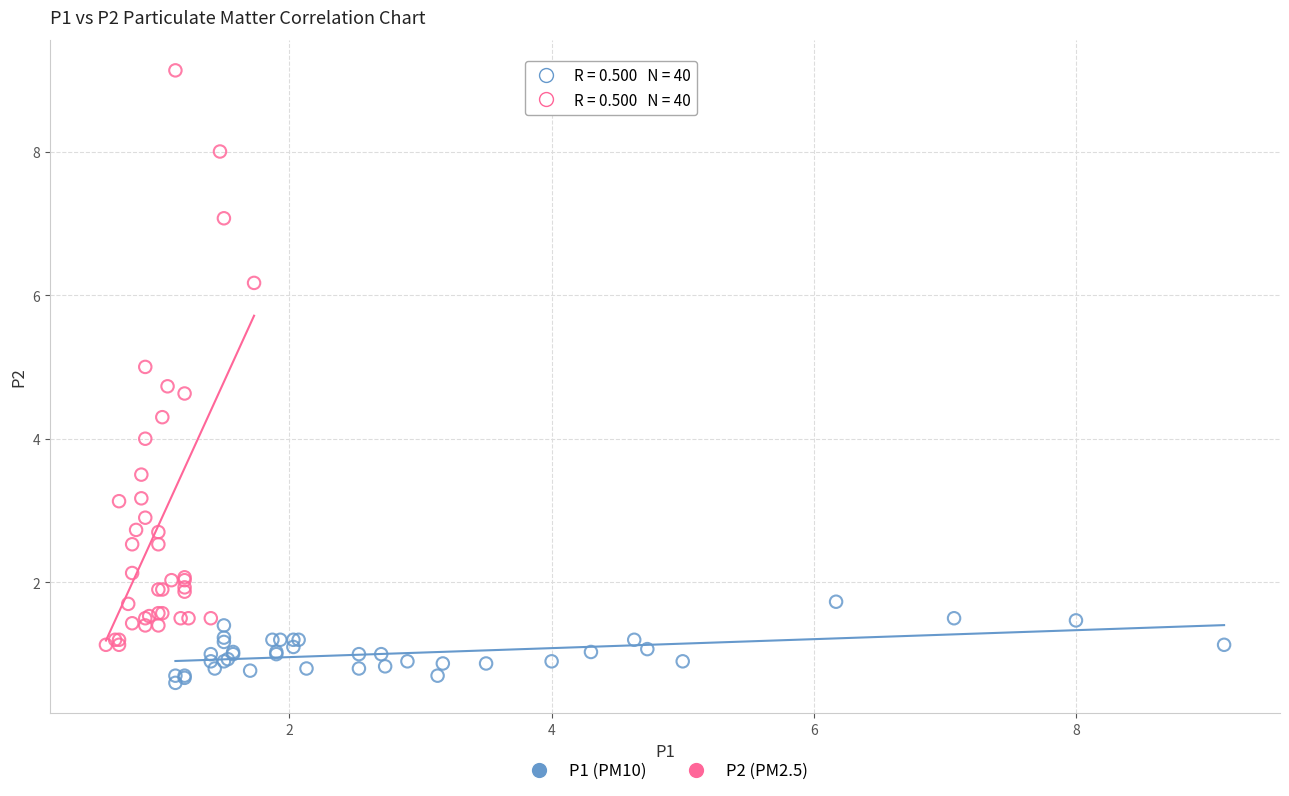

Which series reaches the minimum Y coordinate?

P1 (PM10)